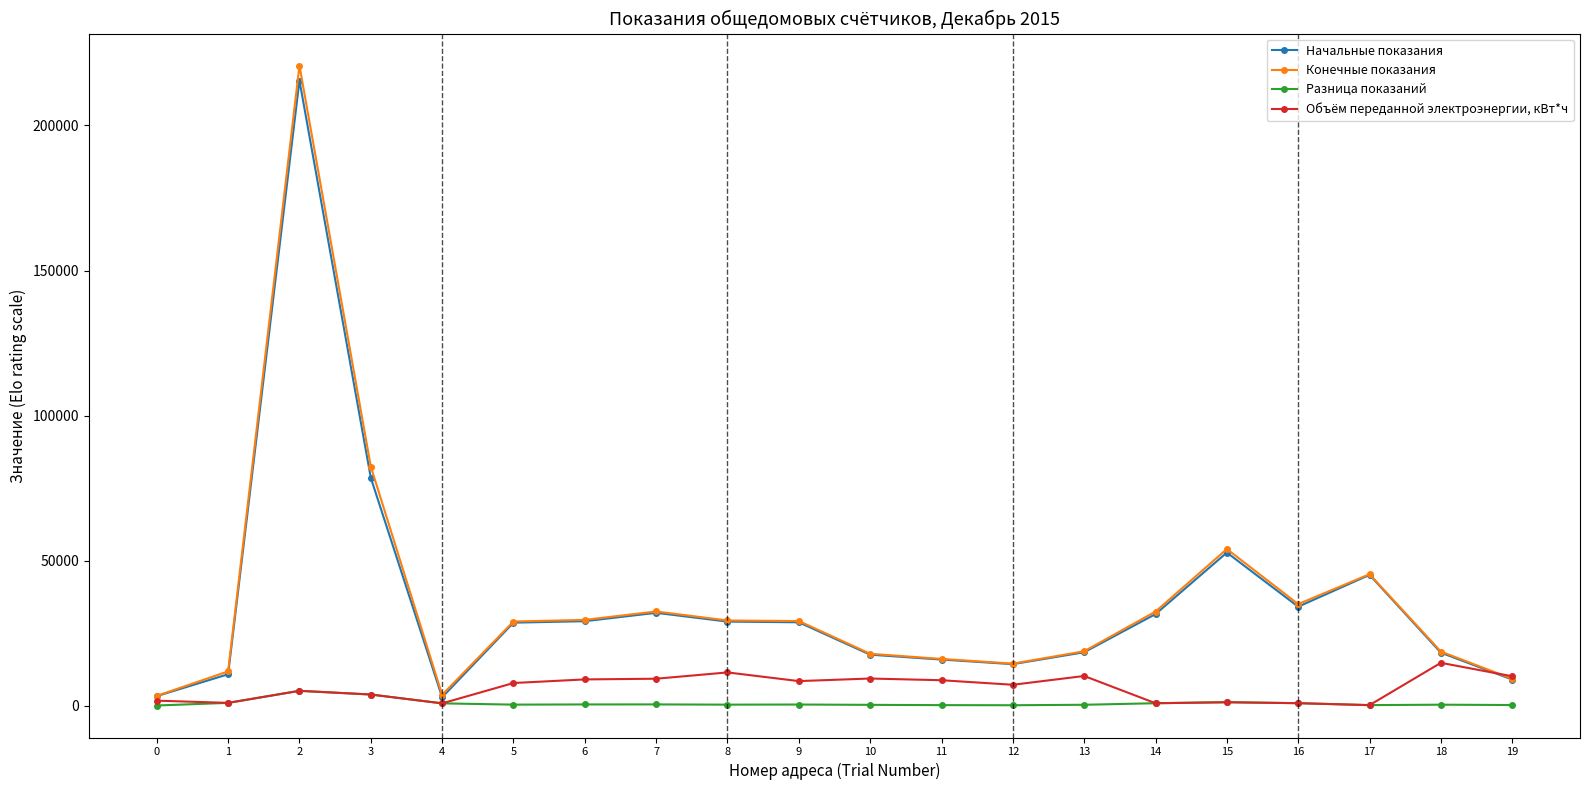

What is the average value of the Конечные показания series?

36702.6